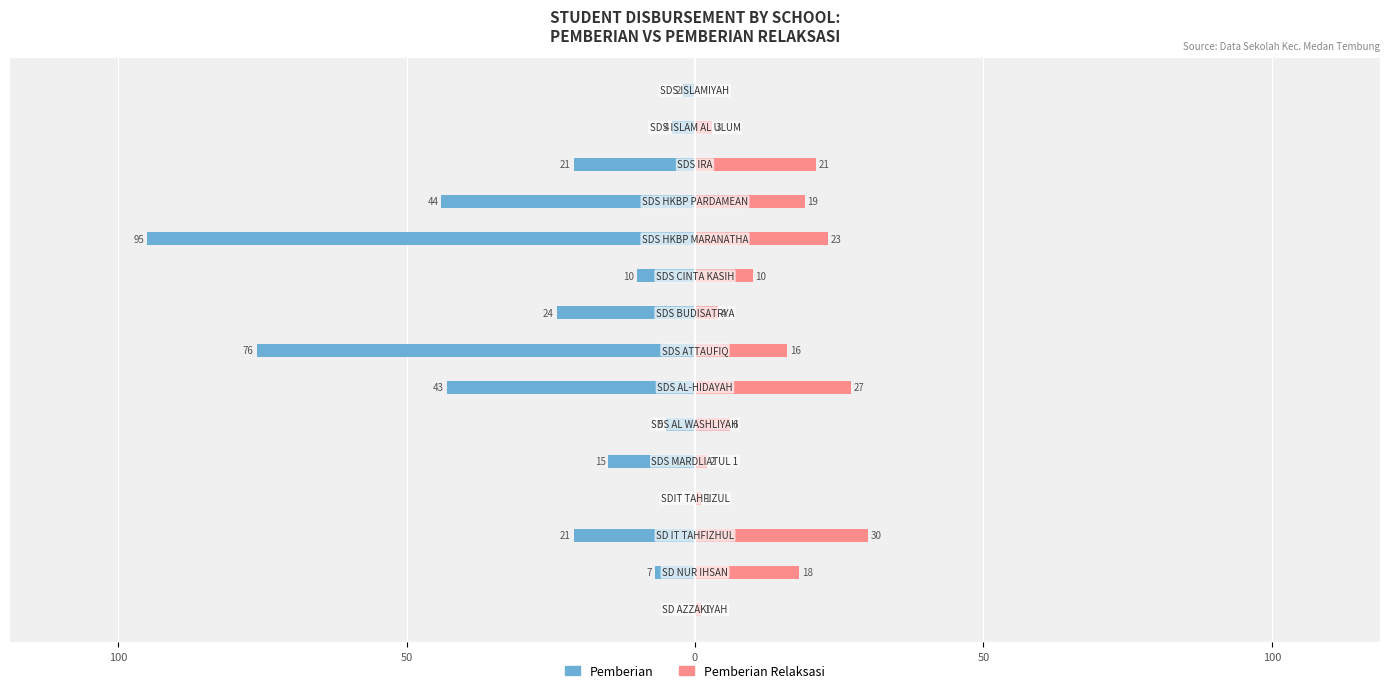

Is the value of Pemberian Relaksasi at 50 greater than the value of Pemberian at 13?

Yes